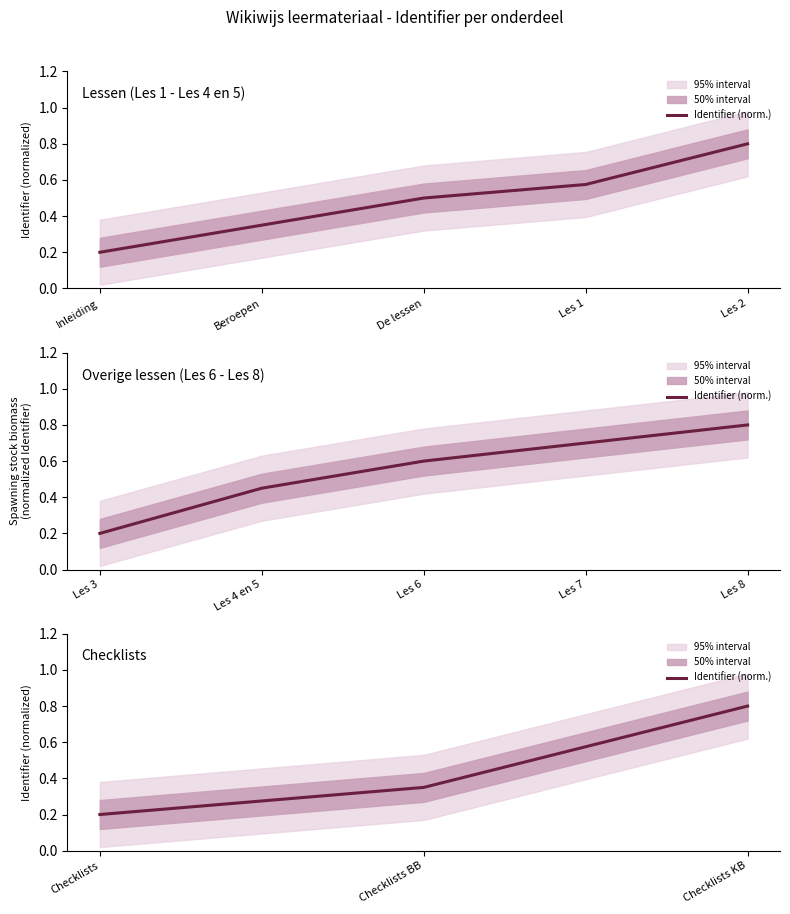

Is this an area chart (filled region under the line)?

No